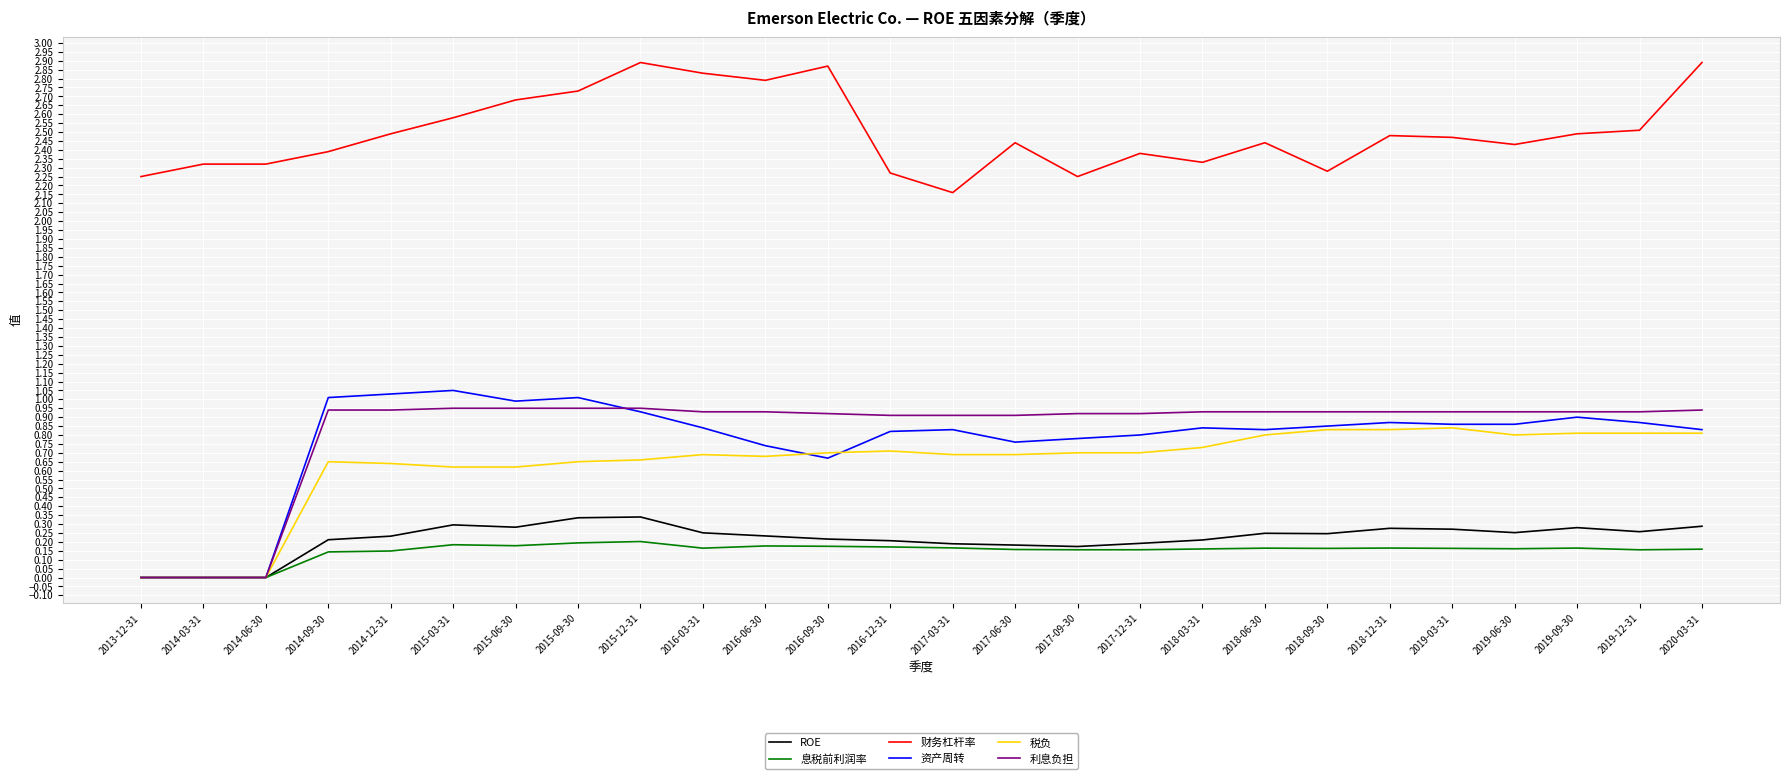

At how many categories does at least one series exceed 2?

26